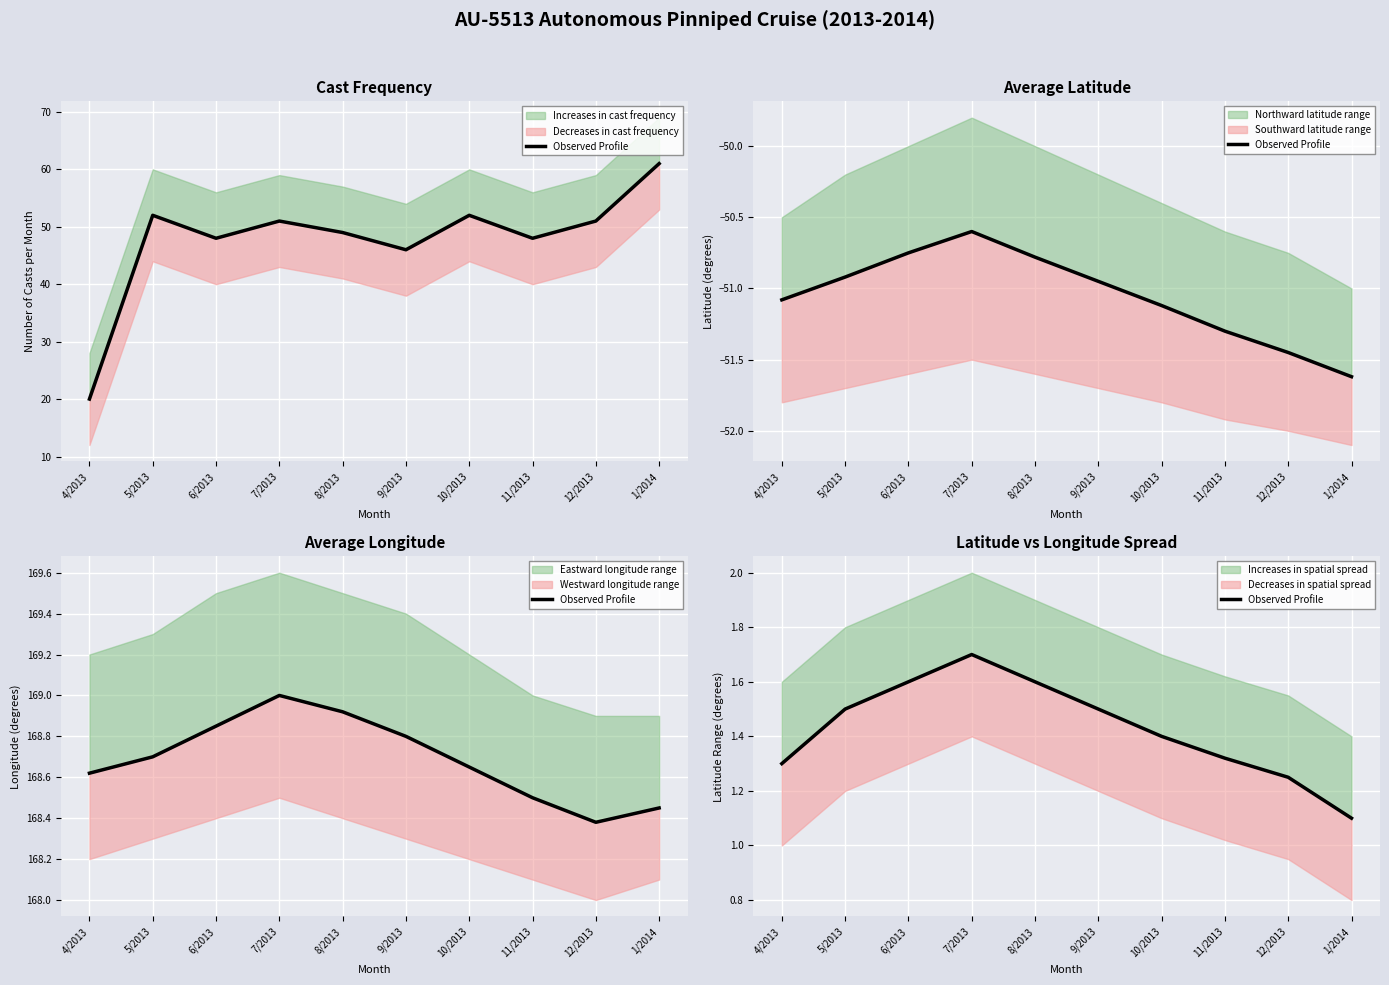

What is the label of the 3rd point from the right?

11/2013